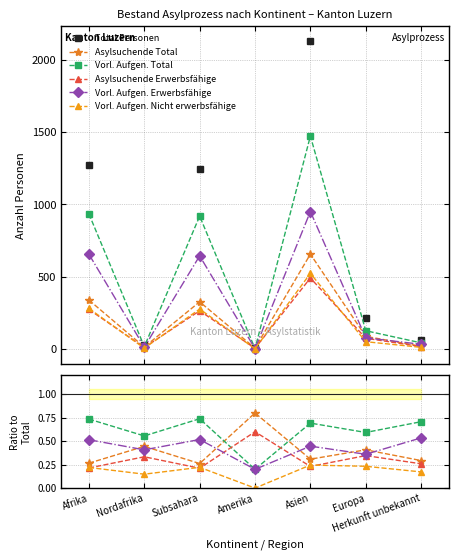

What is the label of the 7th point from the right?

Afrika